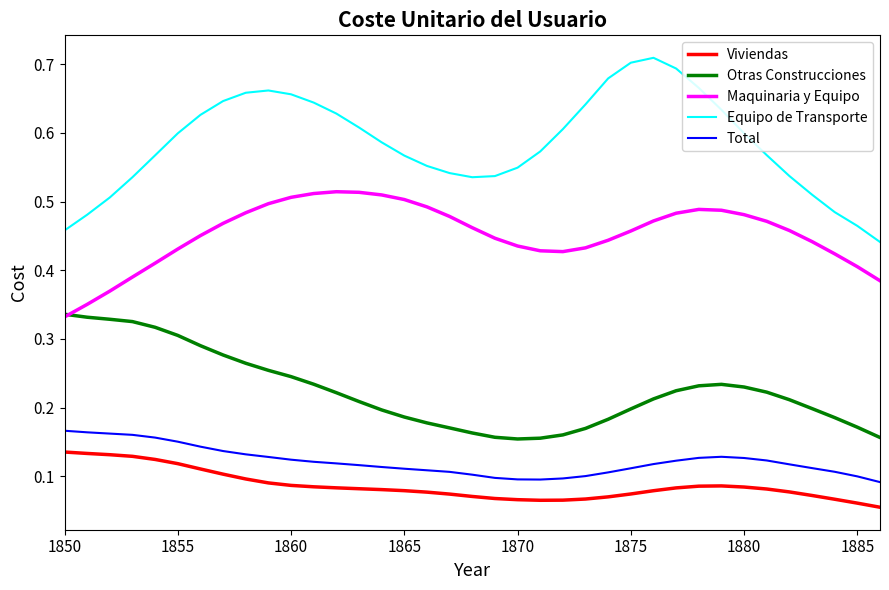

Which series has the largest range (max minus min)?

Equipo de Transporte